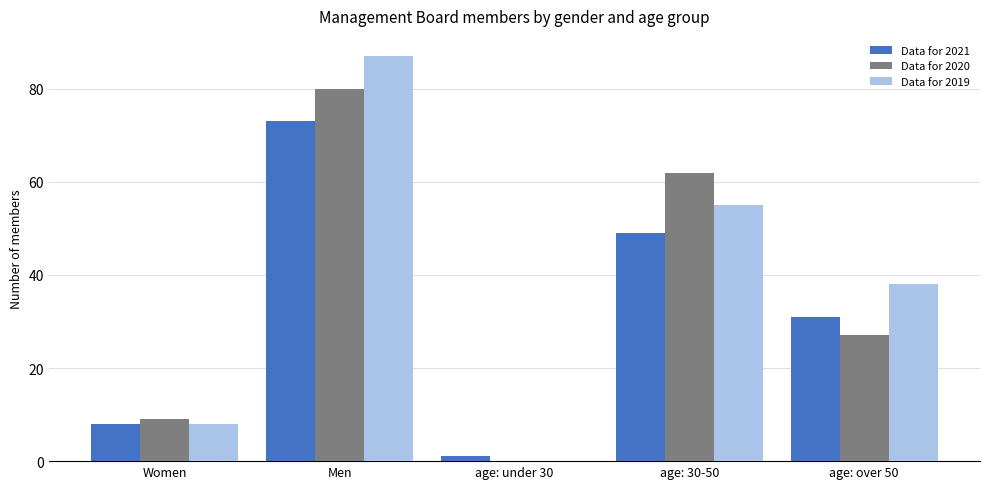

Between Women and Men, which series saw the biggest shift?

Data for 2019